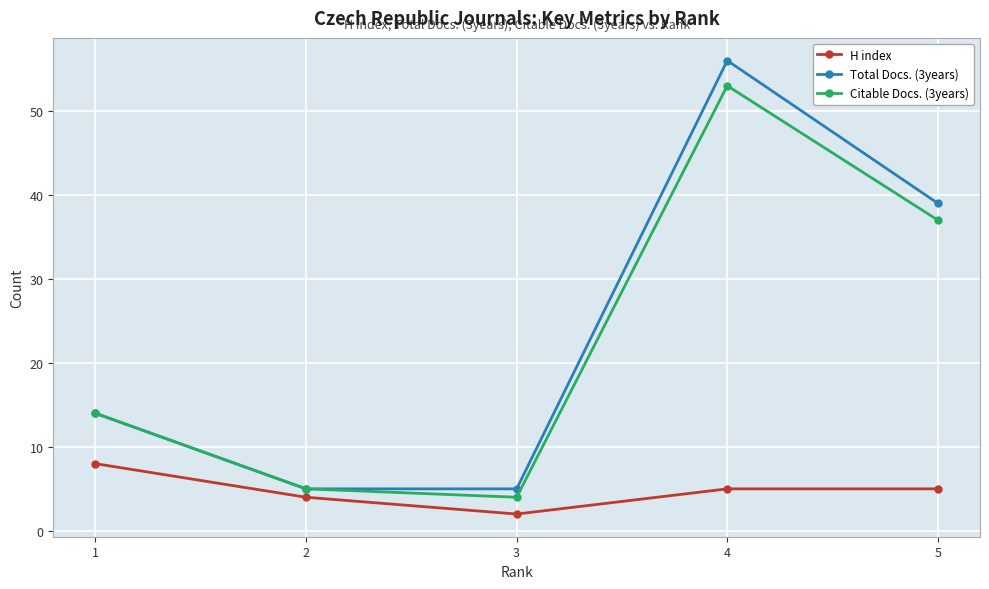

List the series in order of their peak value, lowest first.

H index, Citable Docs. (3years), Total Docs. (3years)